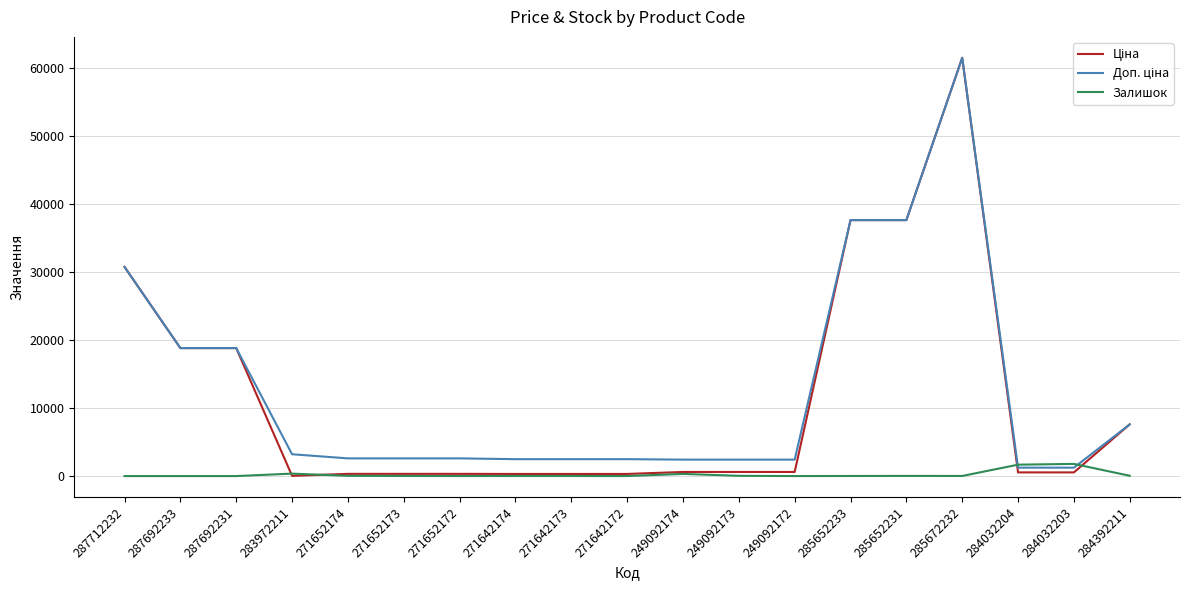

Which category has the highest value across all series?

285672232